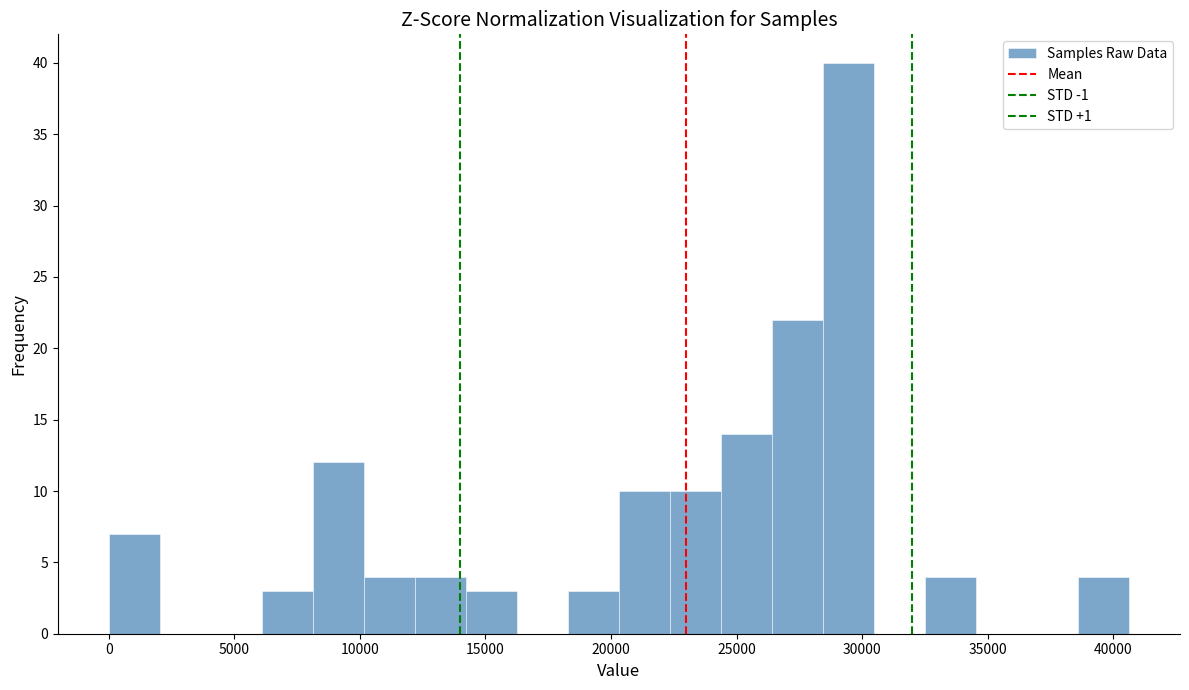

Reading left to right, transcribe this chart: for each bar, give the range it covers on the x-axis and its height. Neither the bar edges nor the heights are printed on the chart, so give them approximately, as read against the axes.

0 to 2000: 7
2000 to 4000: 0
4000 to 6000: 0
6000 to 8000: 3
8000 to 10000: 12
10000 to 12000: 4
12000 to 14000: 4
14000 to 16500: 3
16500 to 18500: 0
18500 to 20500: 3
20500 to 22500: 10
22500 to 24500: 10
24500 to 26500: 14
26500 to 28500: 22
28500 to 30500: 40
30500 to 32500: 0
32500 to 34500: 4
34500 to 36500: 0
36500 to 38500: 0
38500 to 40500: 4